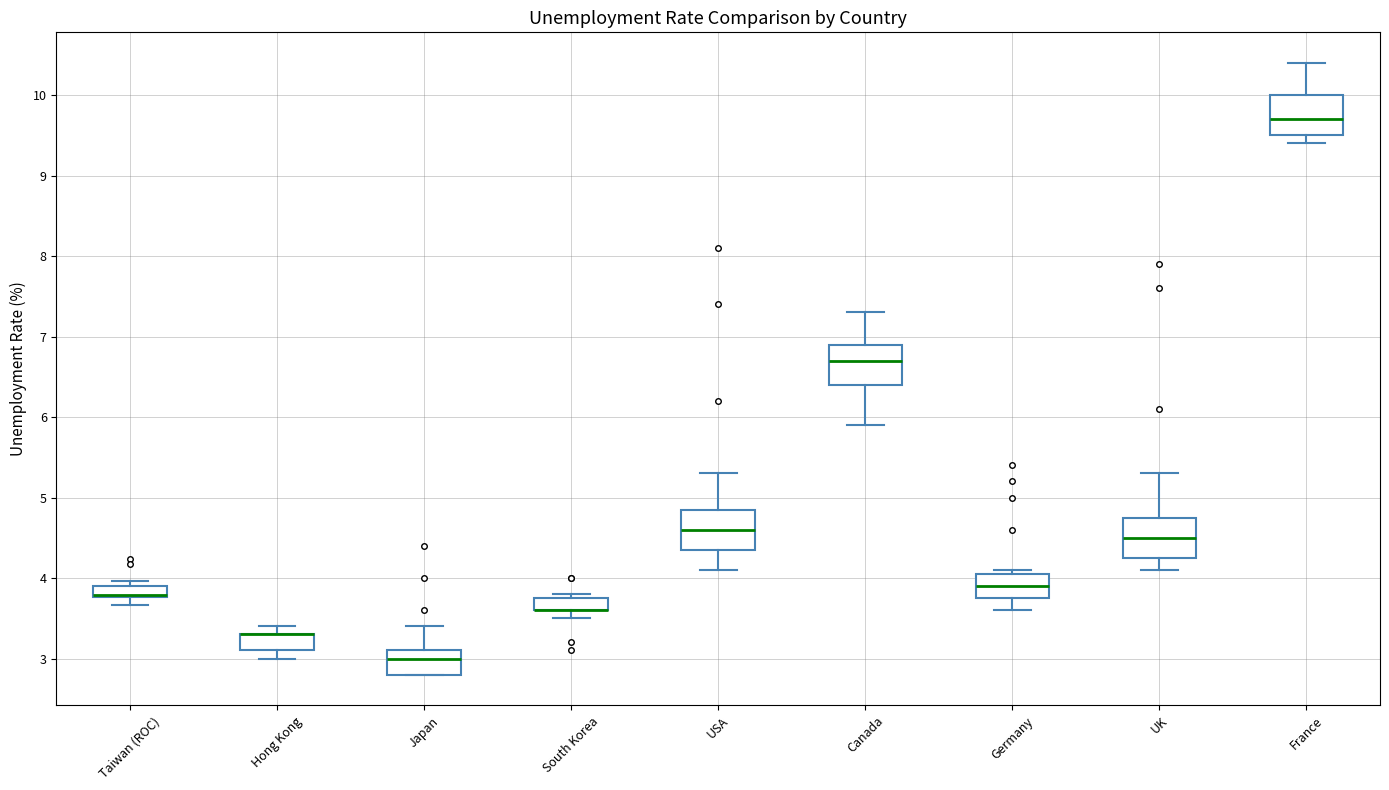

Where does the median line of the box for Germany sit on the y-axis? The values are not printed on the chart, so give them approximately, as read against the axis.

3.9